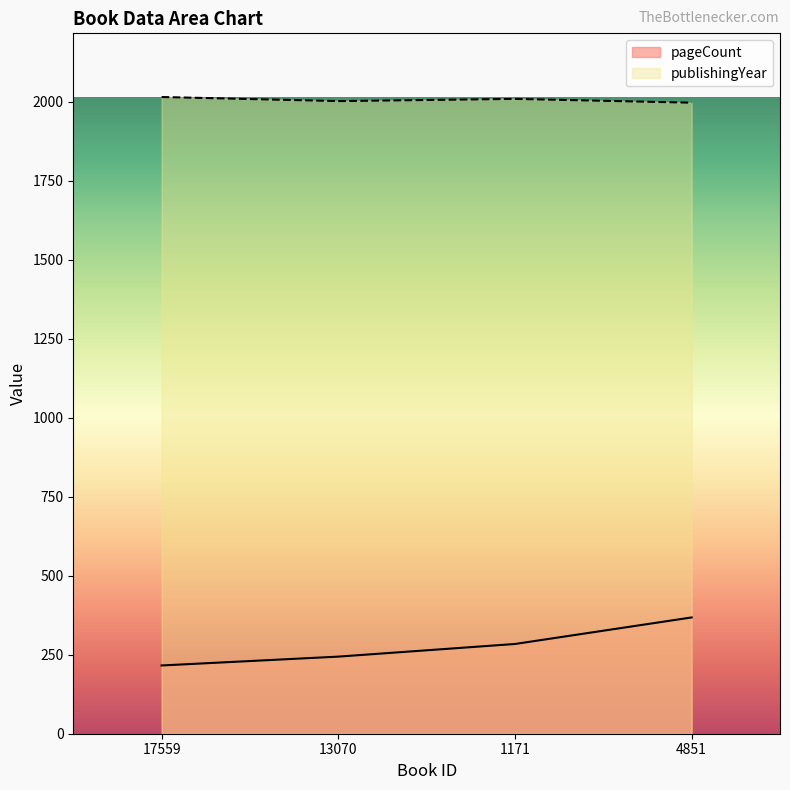

What is the difference between the highest and lowest values at 17559?

1799